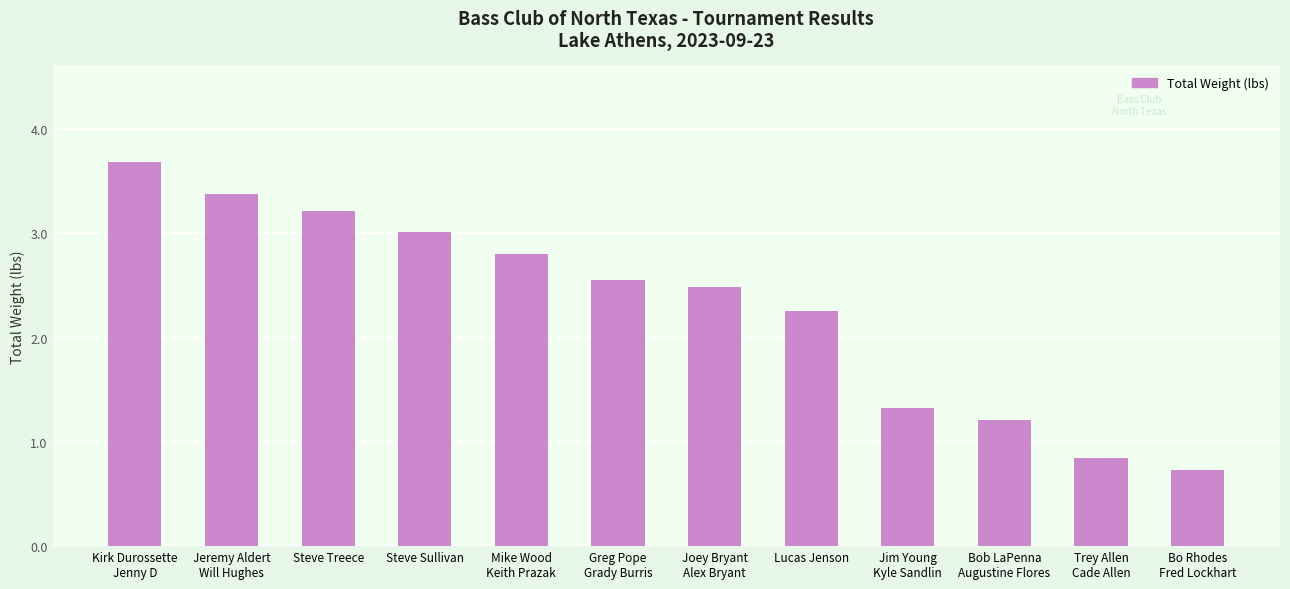

Rank the categories by value from lowest to highest.

Bo Rhodes
Fred Lockhart, Trey Allen
Cade Allen, Bob LaPenna
Augustine Flores, Jim Young
Kyle Sandlin, Lucas Jenson, Joey Bryant
Alex Bryant, Greg Pope
Grady Burris, Mike Wood
Keith Prazak, Steve Sullivan, Steve Treece, Jeremy Aldert
Will Hughes, Kirk Durossette
Jenny D